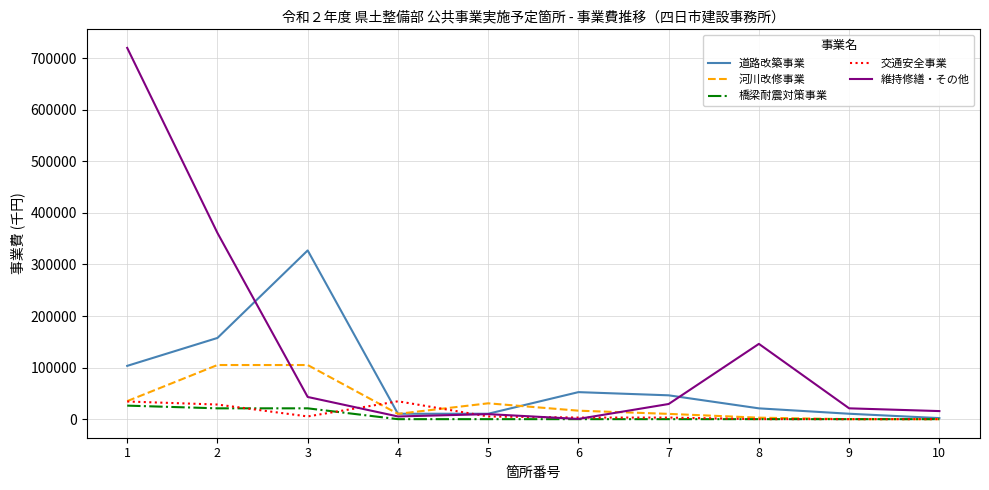

At how many categories does at least one series exceed 262825?

3